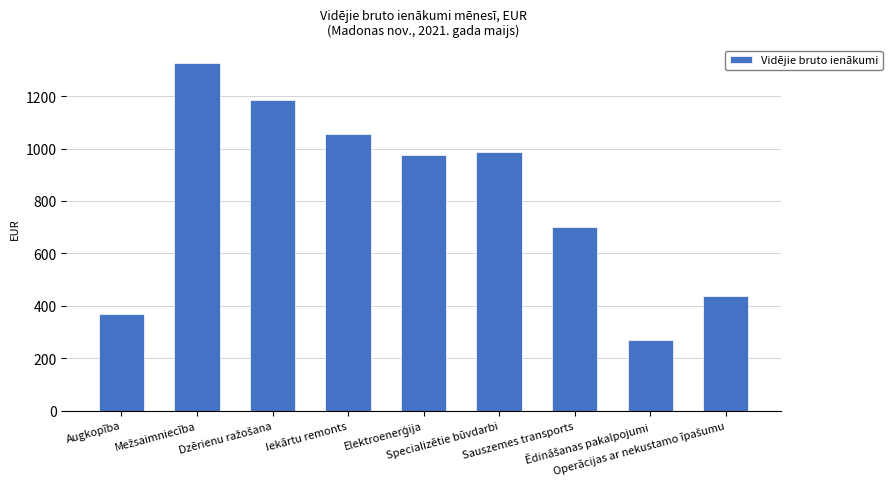

What is the greatest value displayed?

1327.4